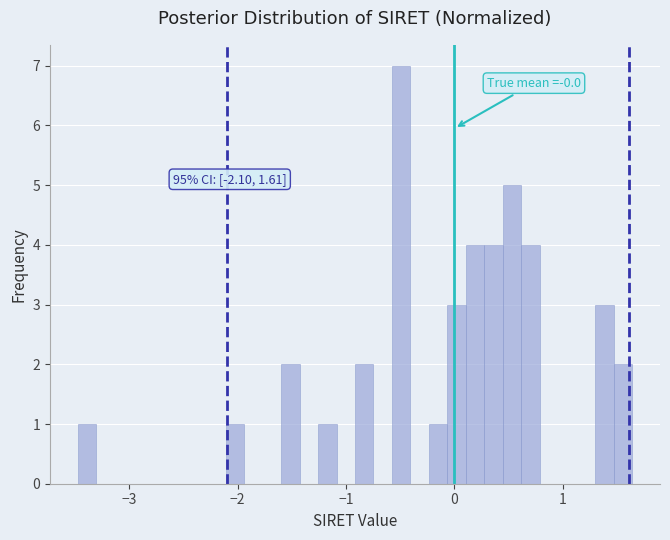

Around what value on the x-axis is the tallest bar? Give the approximate position of its centre, as read against the axis.

-0.5